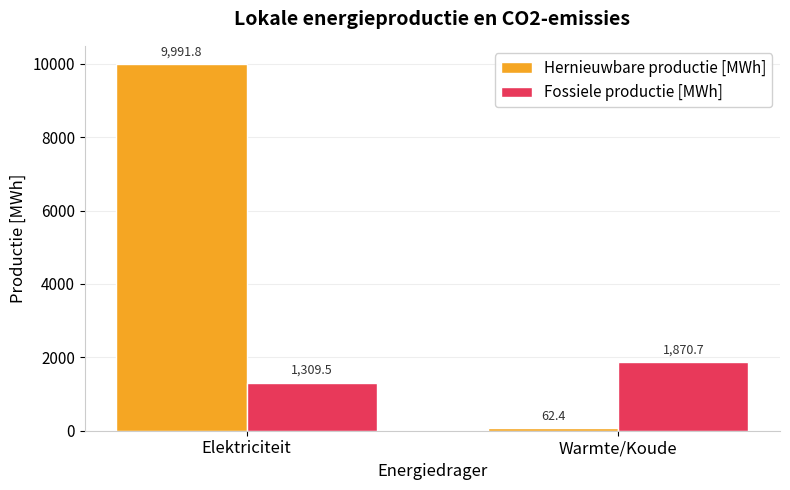

List the labels in order of Fossiele productie [MWh] value, largest first.

Warmte/Koude, Elektriciteit